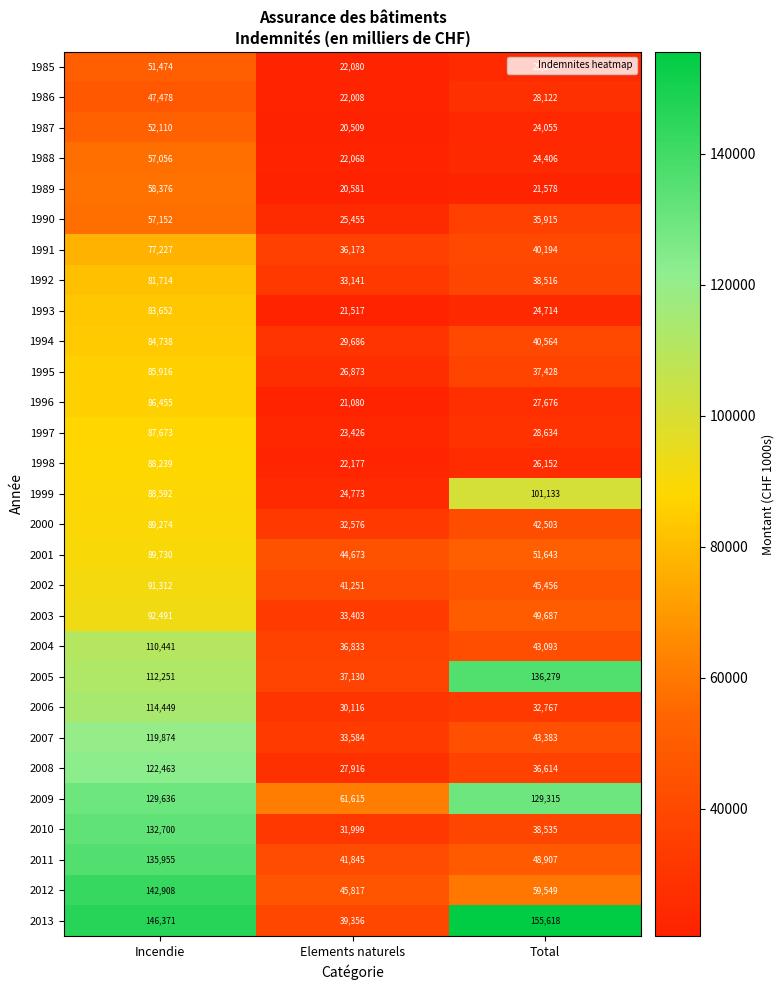

What is the difference between the maximum and minimum values in the 2003 series?

59088